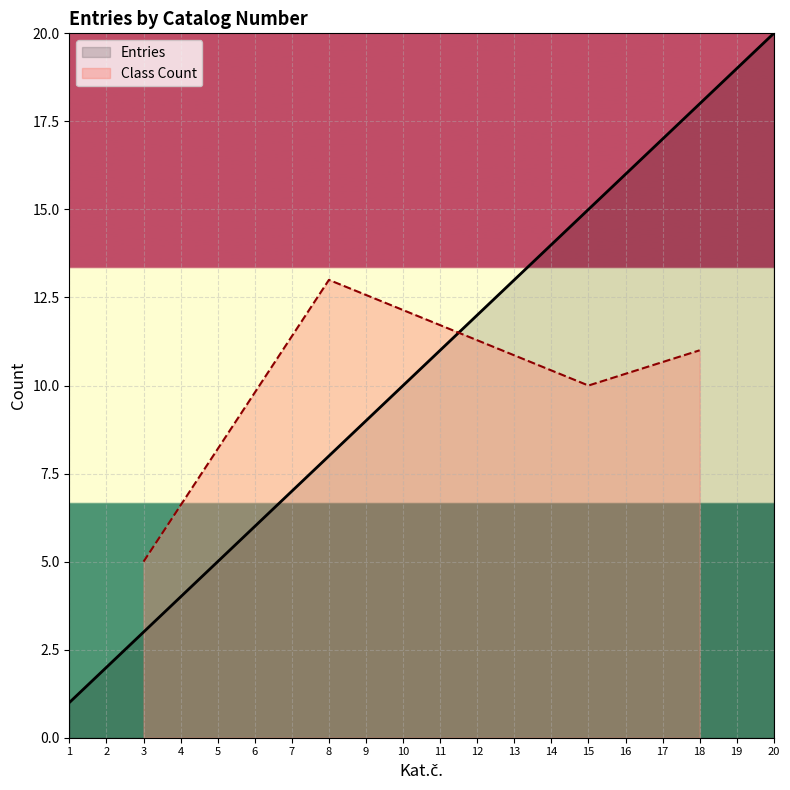

What is the change in value from 16 to 20?

+4